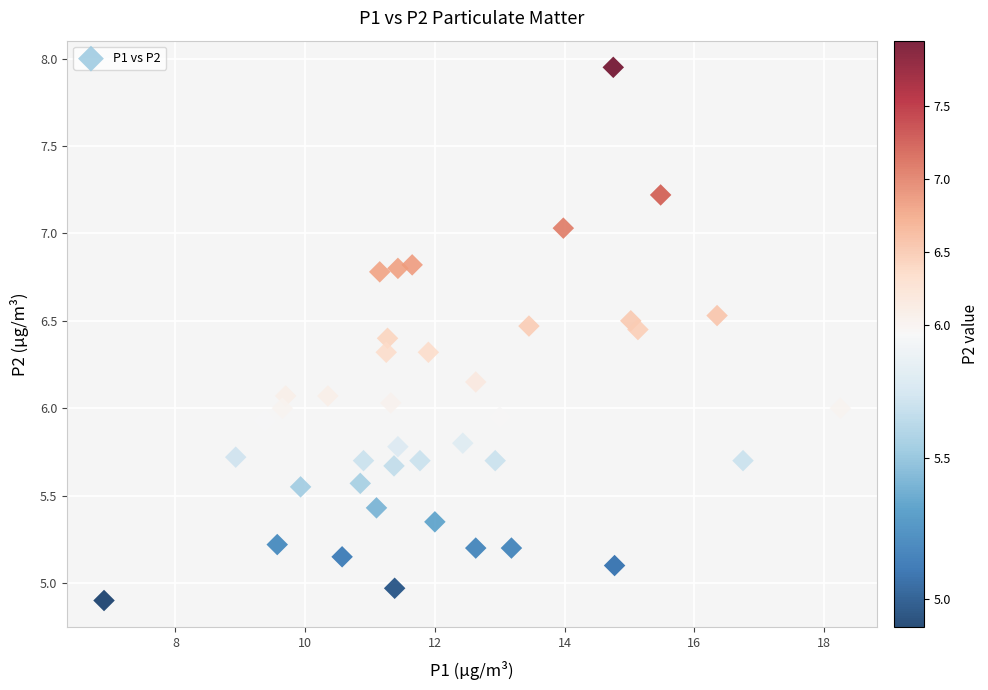

What is the range of X values (max minus min)?

11.3